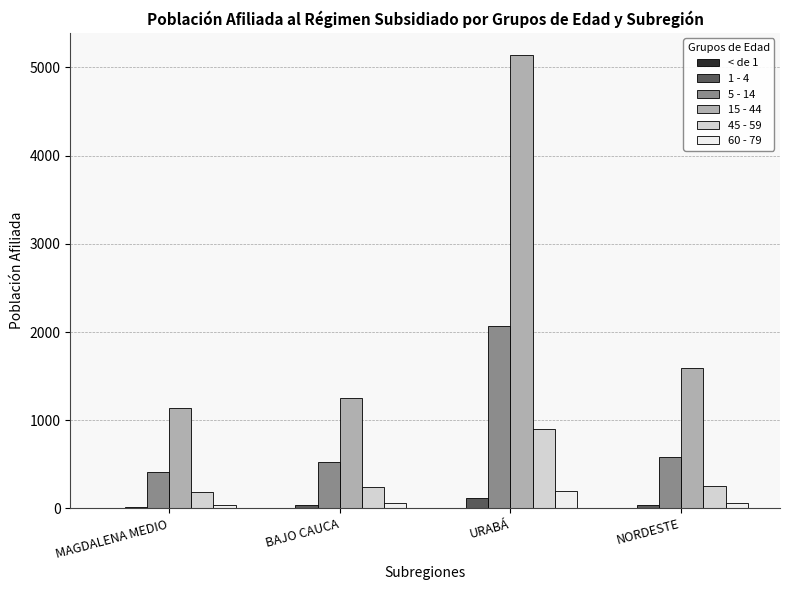

What is the greatest value displayed?

5136